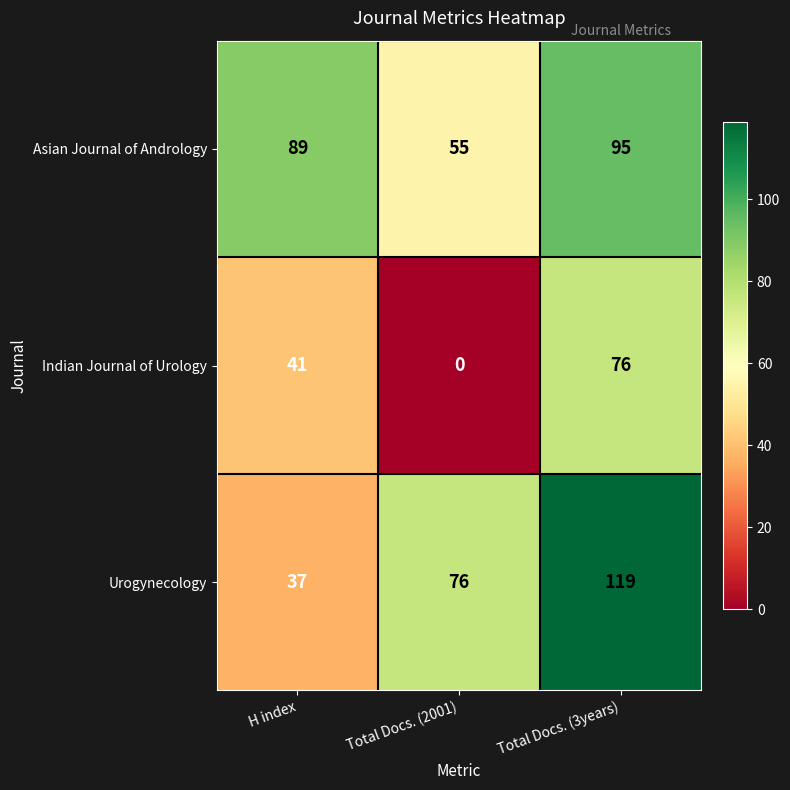

Which series has the widest spread of values?

Urogynecology